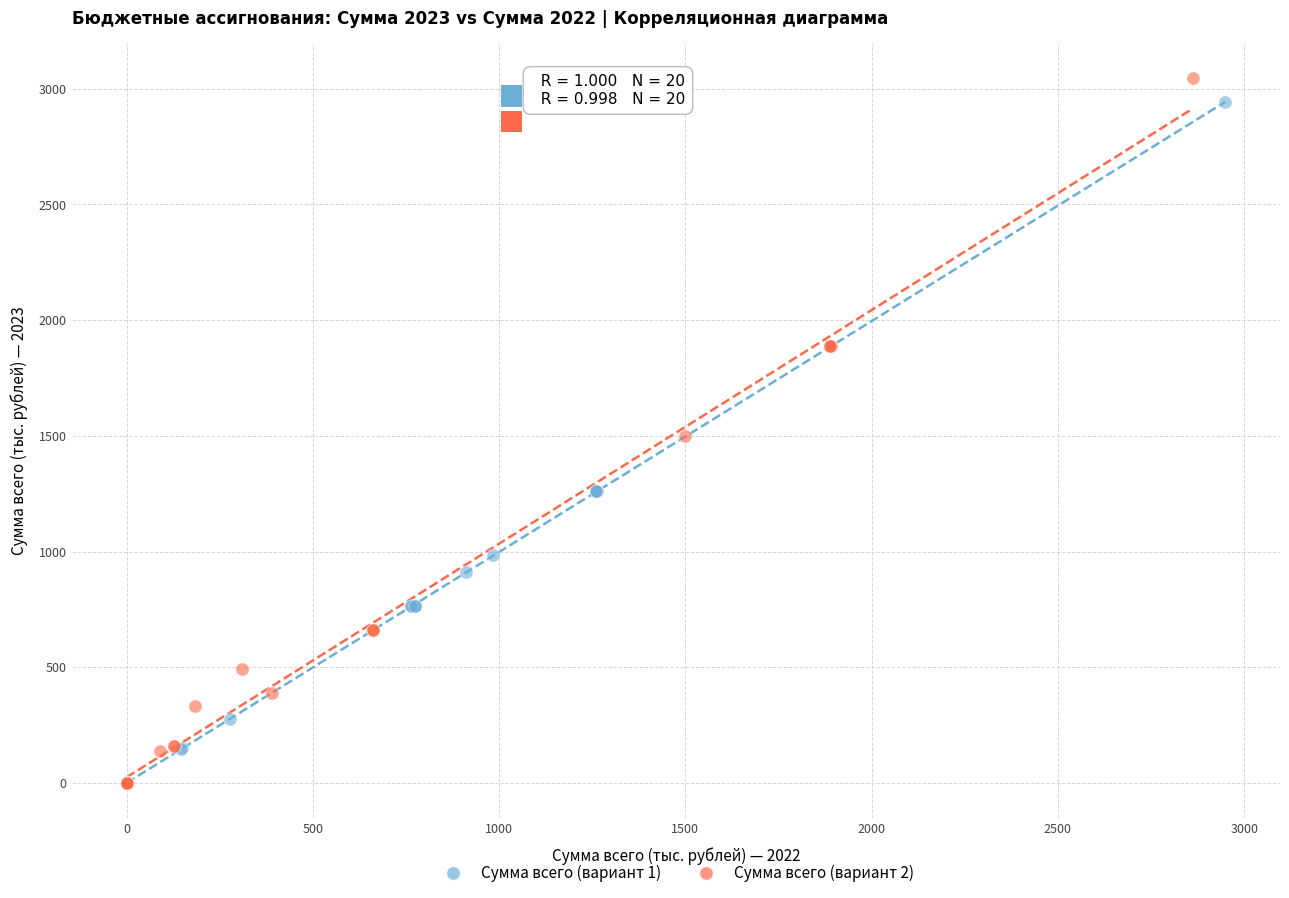

Which series has the largest Y range (max minus min)?

Сумма всего (вариант 2)